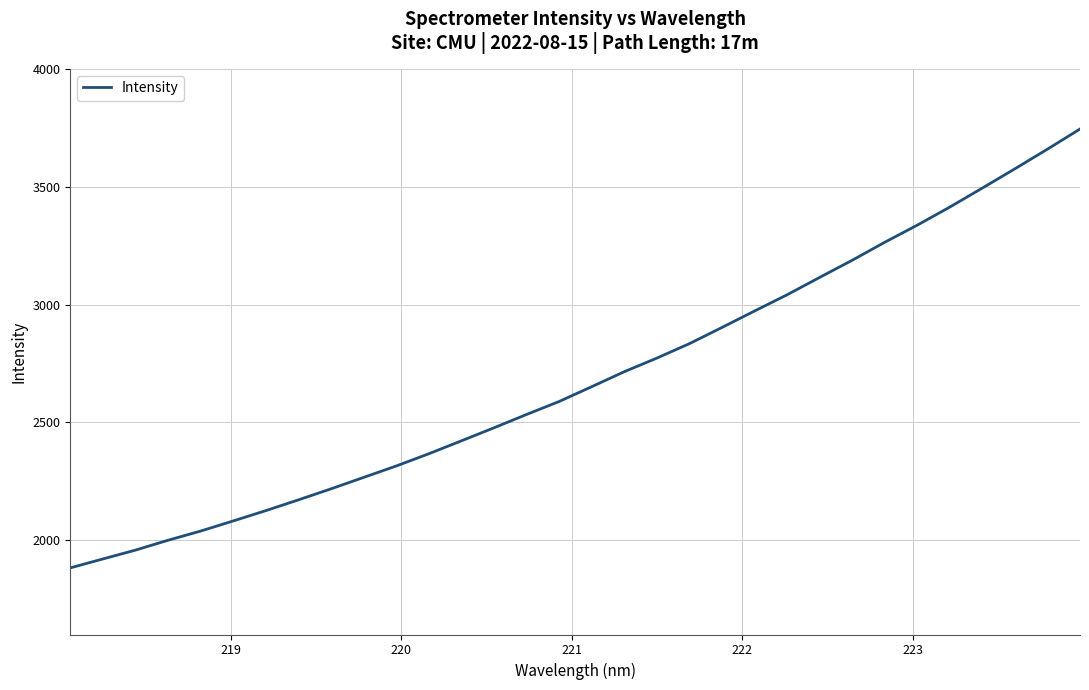

What is the maximum value shown in the chart?

3744.7